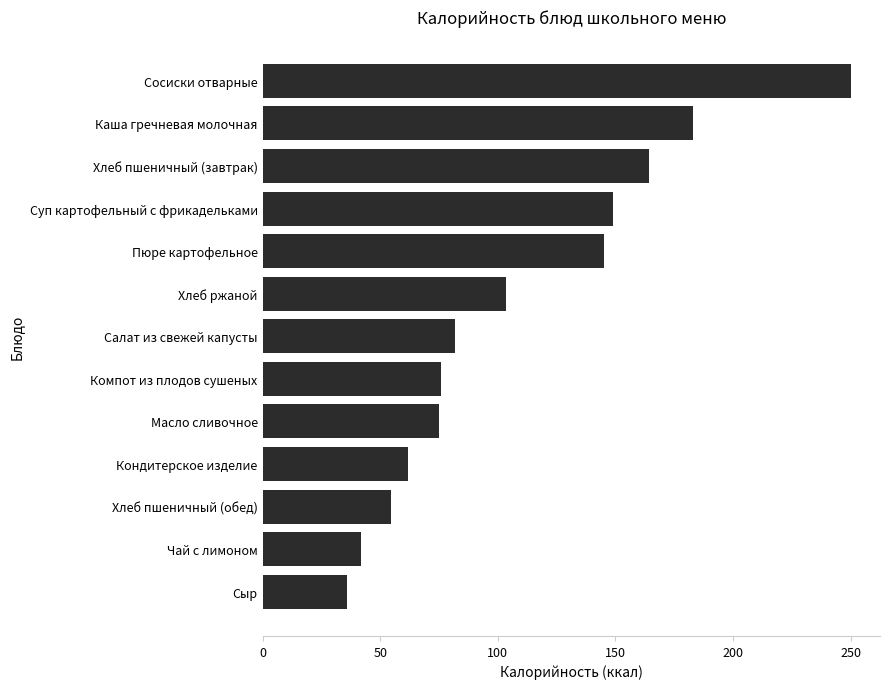

What is the change in value from Салат из свежей капусты to Чай с лимоном?

-39.7